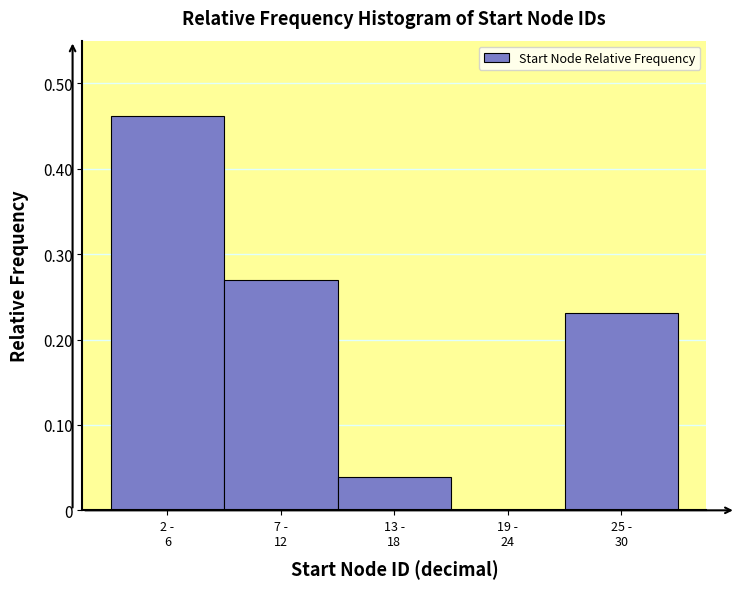

What is the sum of all values?

1.0